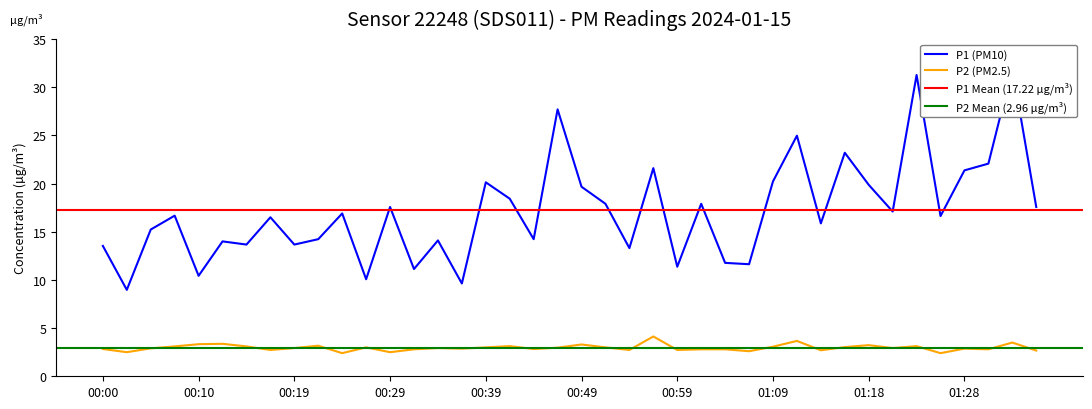

What is the greatest value displayed?

32.0